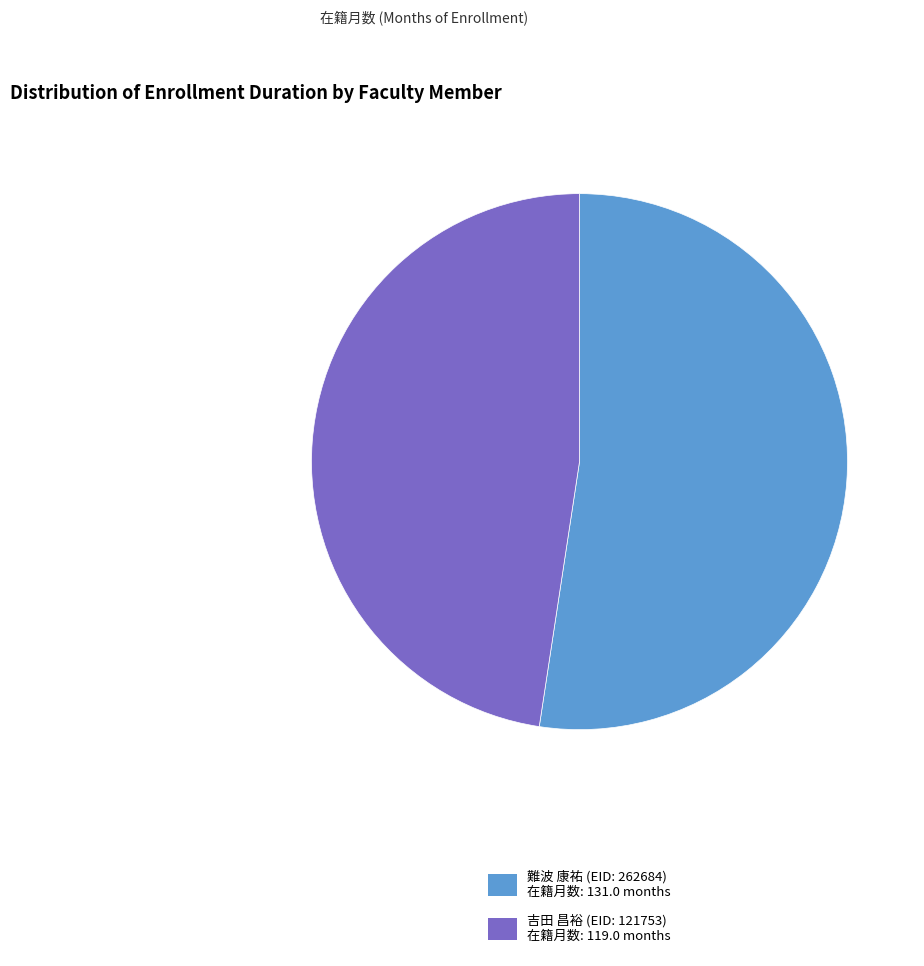

Which category accounts for the majority?

難波 康祐 (EID: 262684)